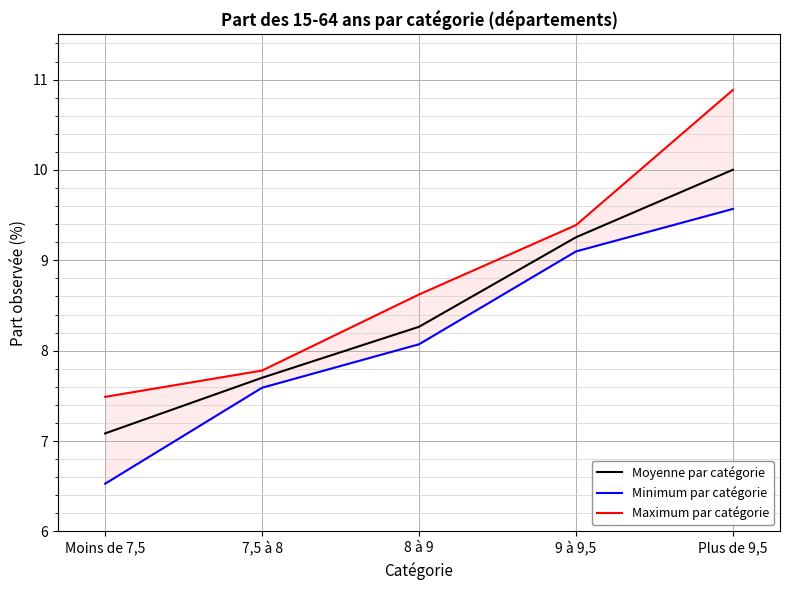

Reading left to right, what are all the values shown in this chart?

Moyenne par catégorie: 7.1	7.7	8.3	9.3	10.0
Minimum par catégorie: 6.5	7.6	8.1	9.1	9.6
Maximum par catégorie: 7.5	7.8	8.6	9.4	10.9